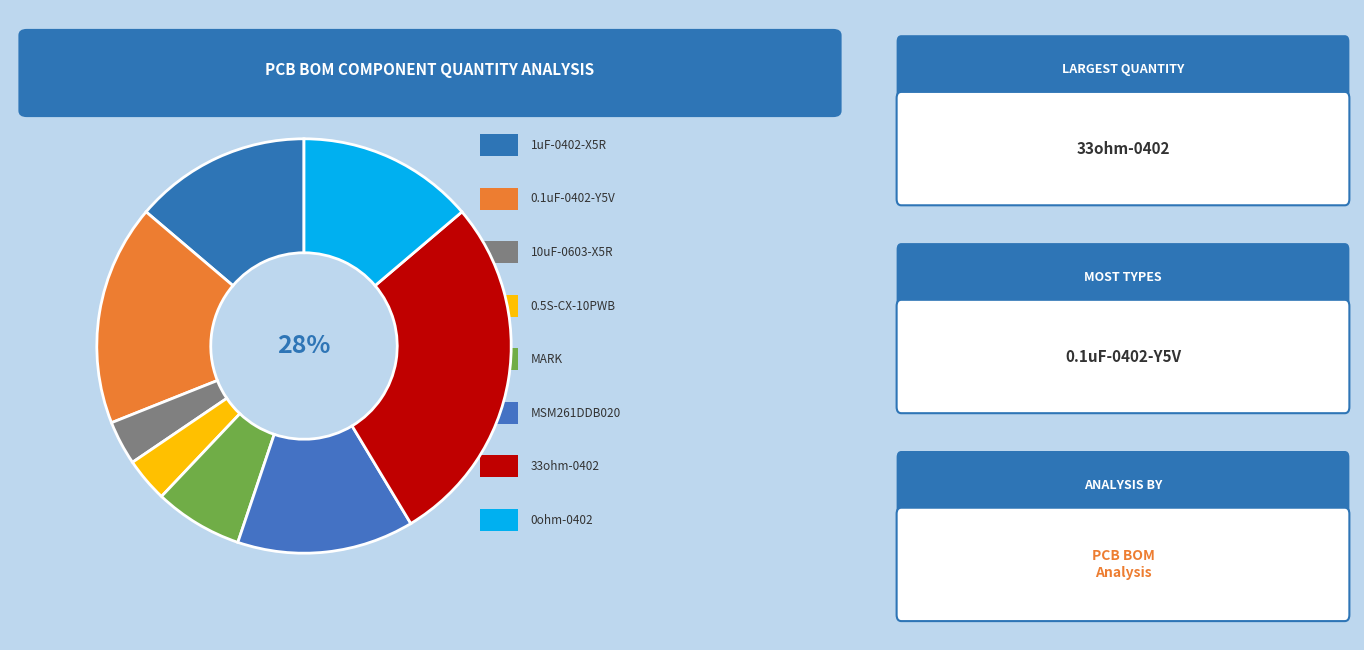

Rank the categories by value from highest to lowest.

33ohm-0402, 0.1uF-0402-Y5V, 1uF-0402-X5R, MSM261DDB020, 0ohm-0402, MARK, 10uF-0603-X5R, 0.5S-CX-10PWB